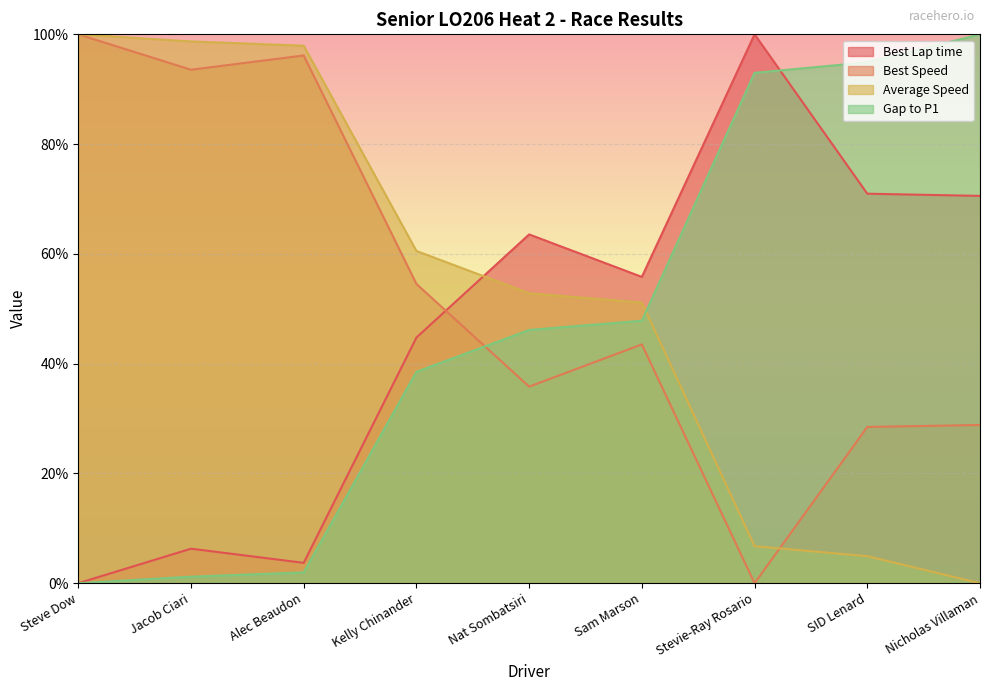

What is the difference between the second highest and minimum values in the Average Speed series?

98.7